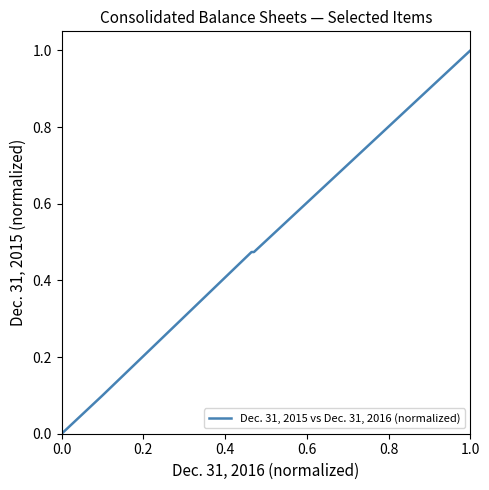

What is the average value?

0.3